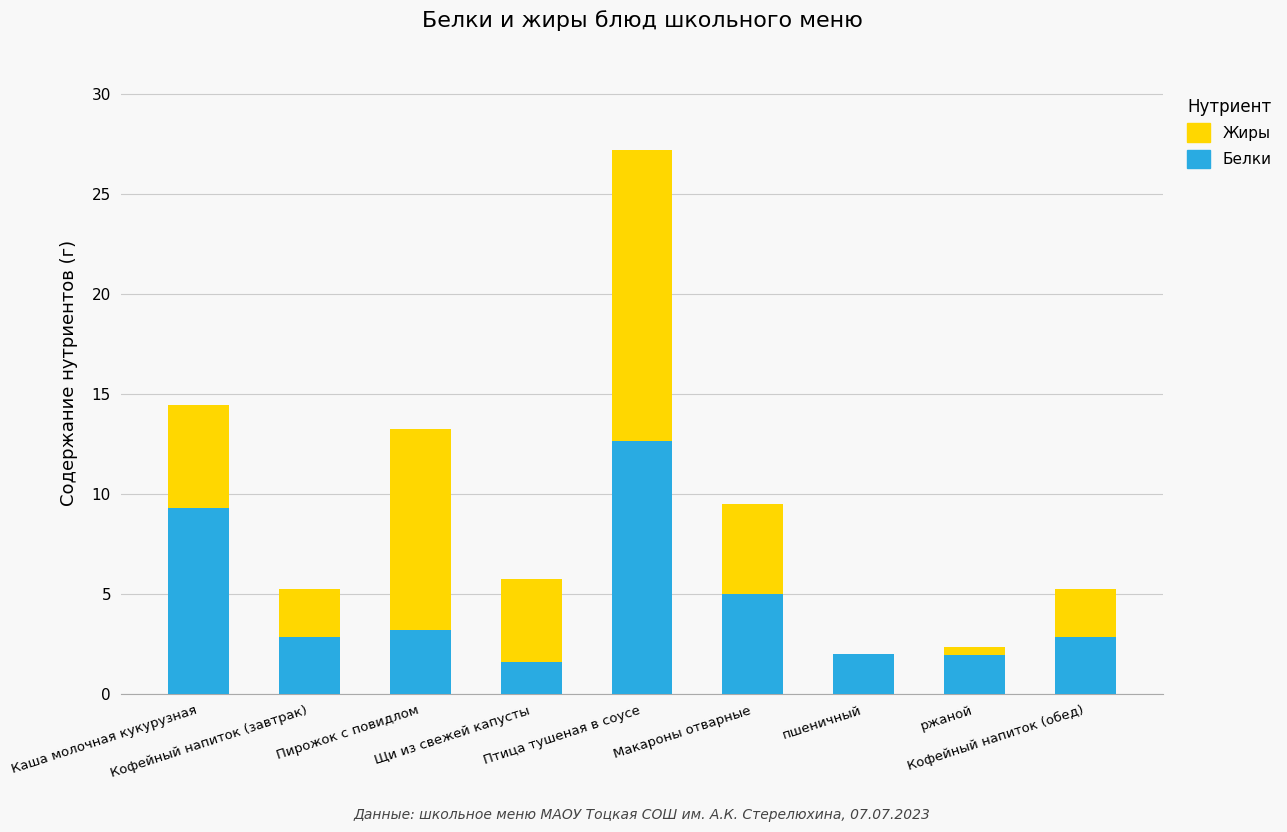

What is the maximum value for Белки?

12.7